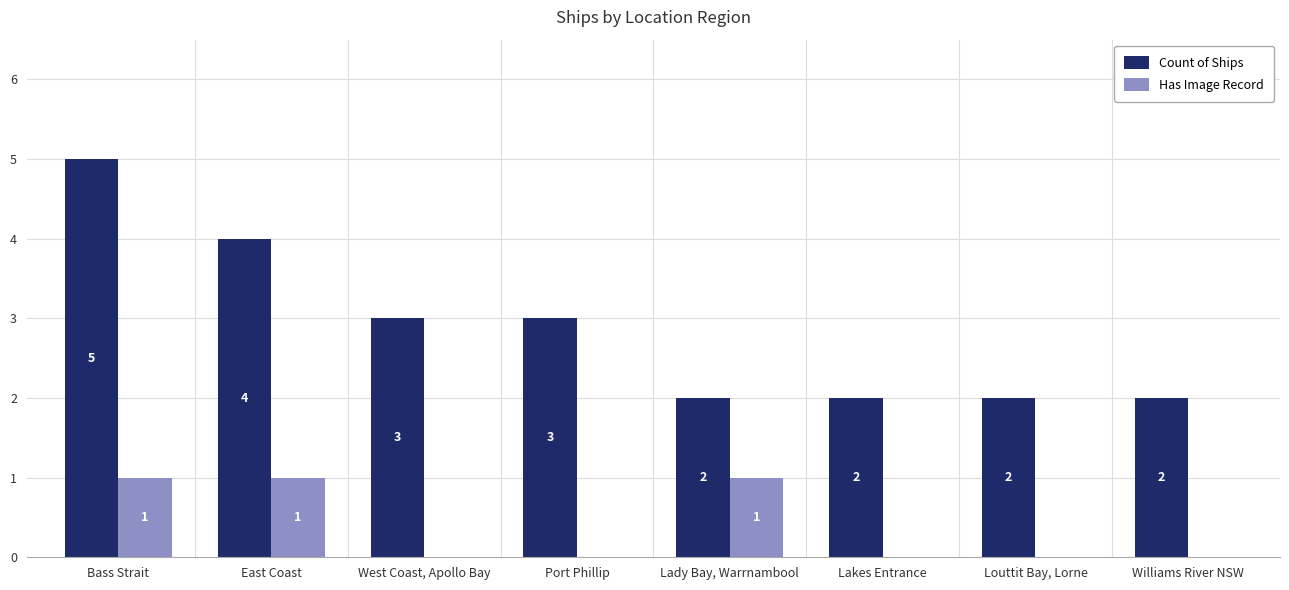

How many data points does each series have?

8